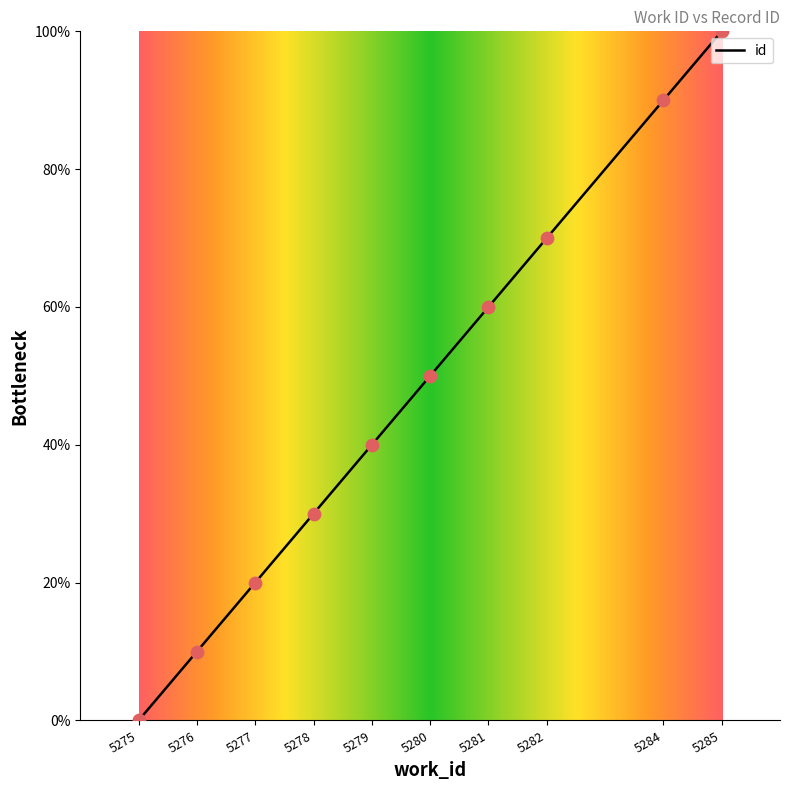

Between 5275 and 5284, which is larger?

5284